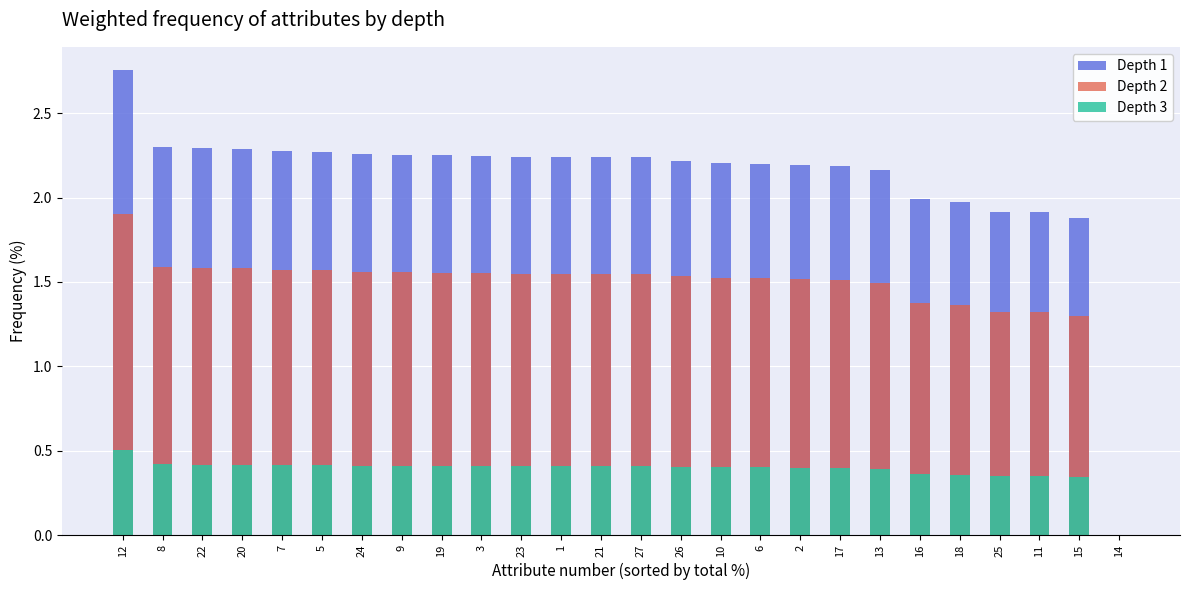

What is the highest value of the Depth 1 series?

2.8